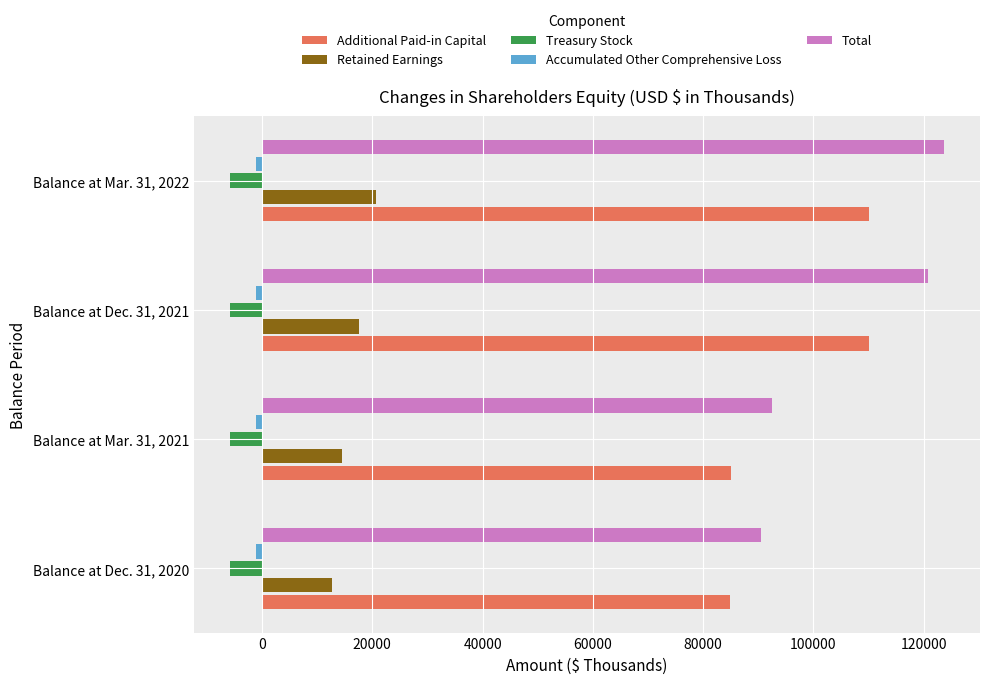

What is the greatest value displayed?

123715